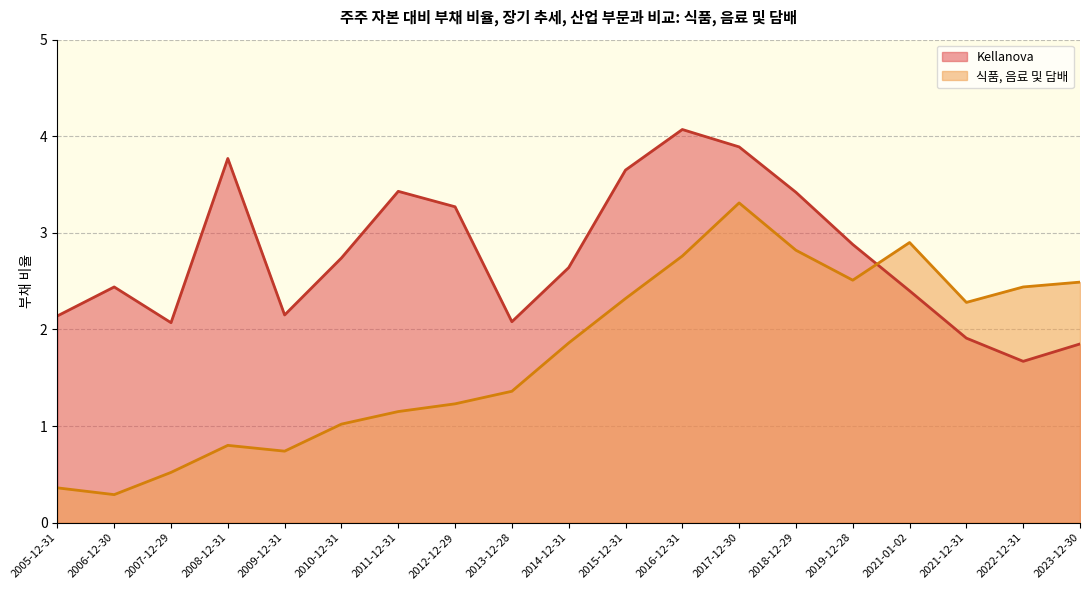

Between which two adjacent categories do 식품, 음료 및 담배 and Kellanova first intersect?

2019-12-28 and 2021-01-02